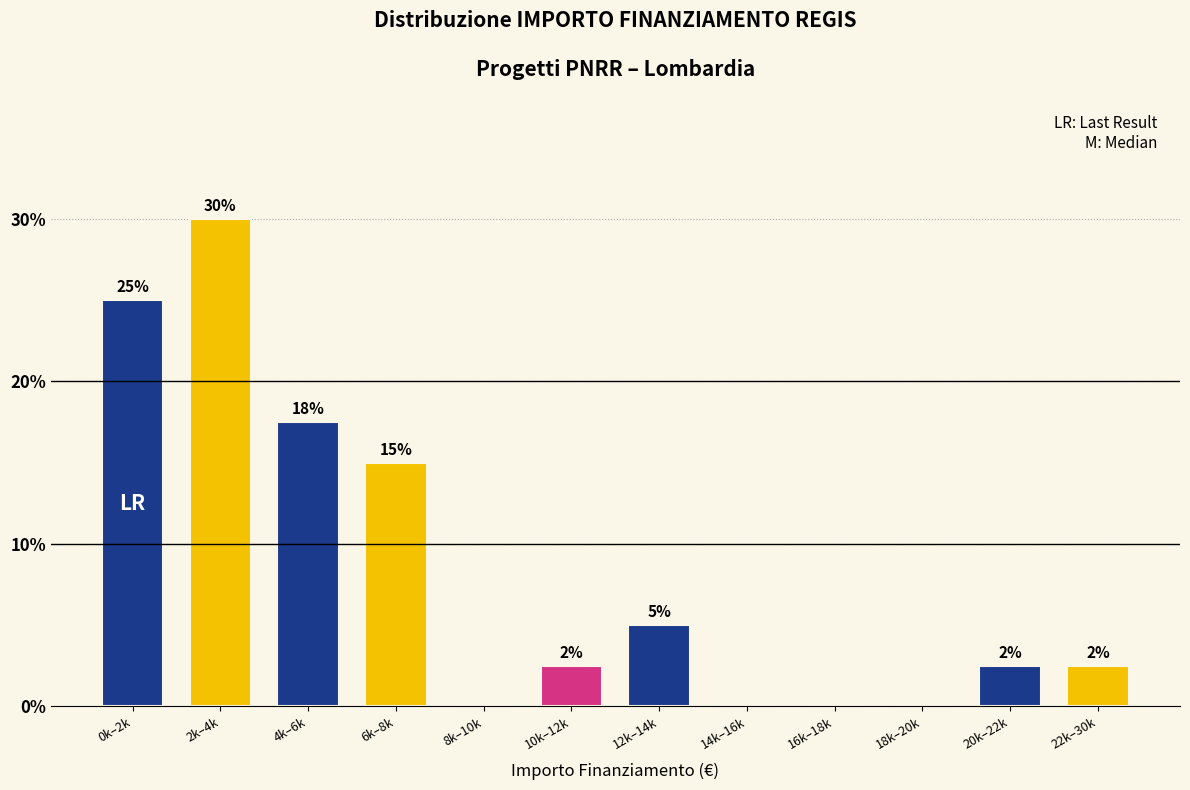

At which category does the chart reach its peak across all series?

2k–4k